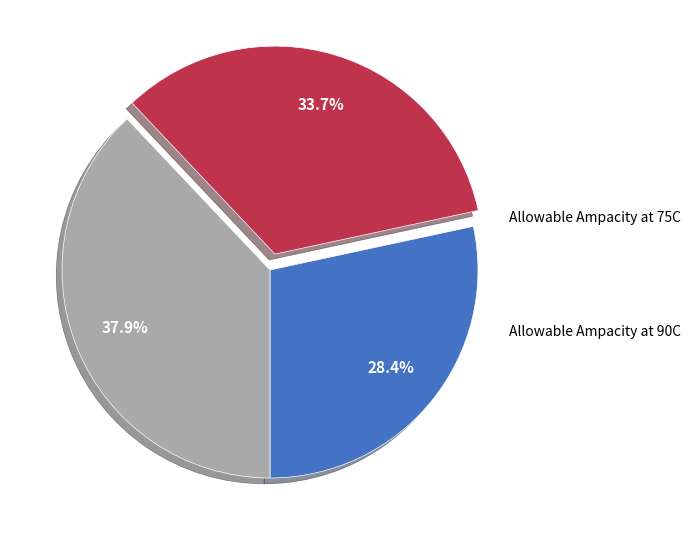

To the nearest percent, what is the average slice percentage?

33%